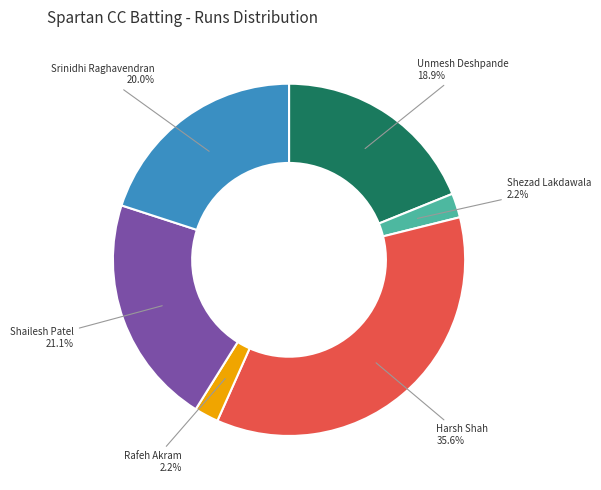

To the nearest percent, what is the difference between the largest and smallest slice percentages?

33%